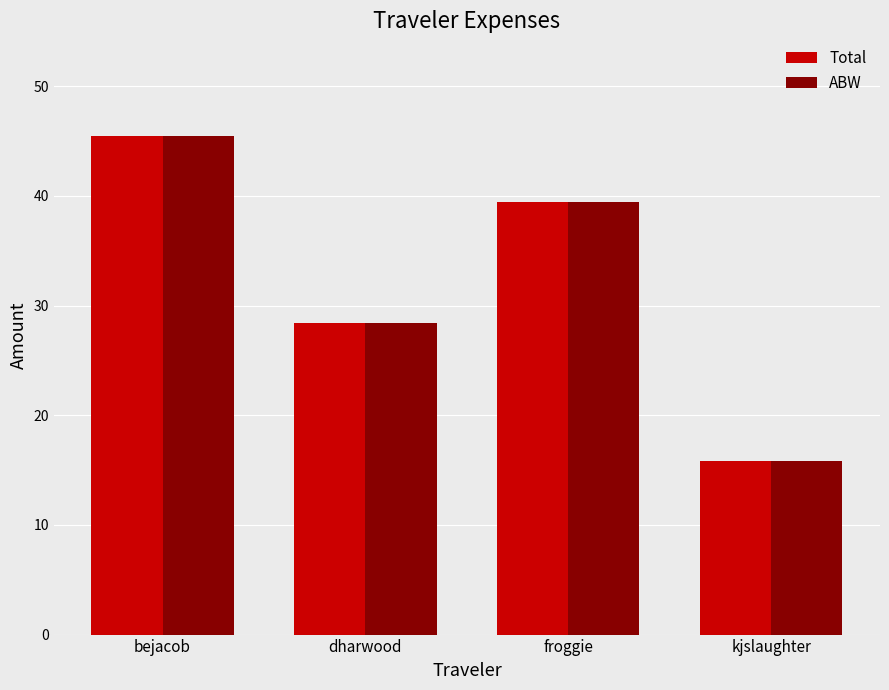

True or false: Total has a value of 25.8 at bejacob.

False